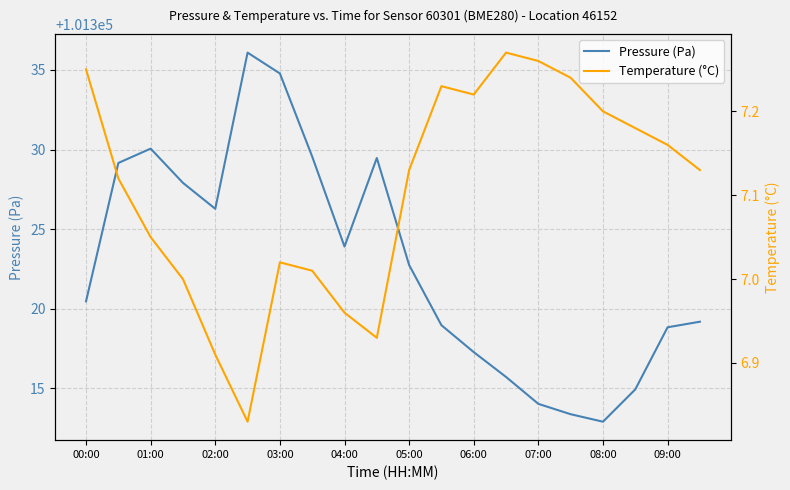

Is it true that Pressure (Pa) equals 101323.9 at 04:00?

True